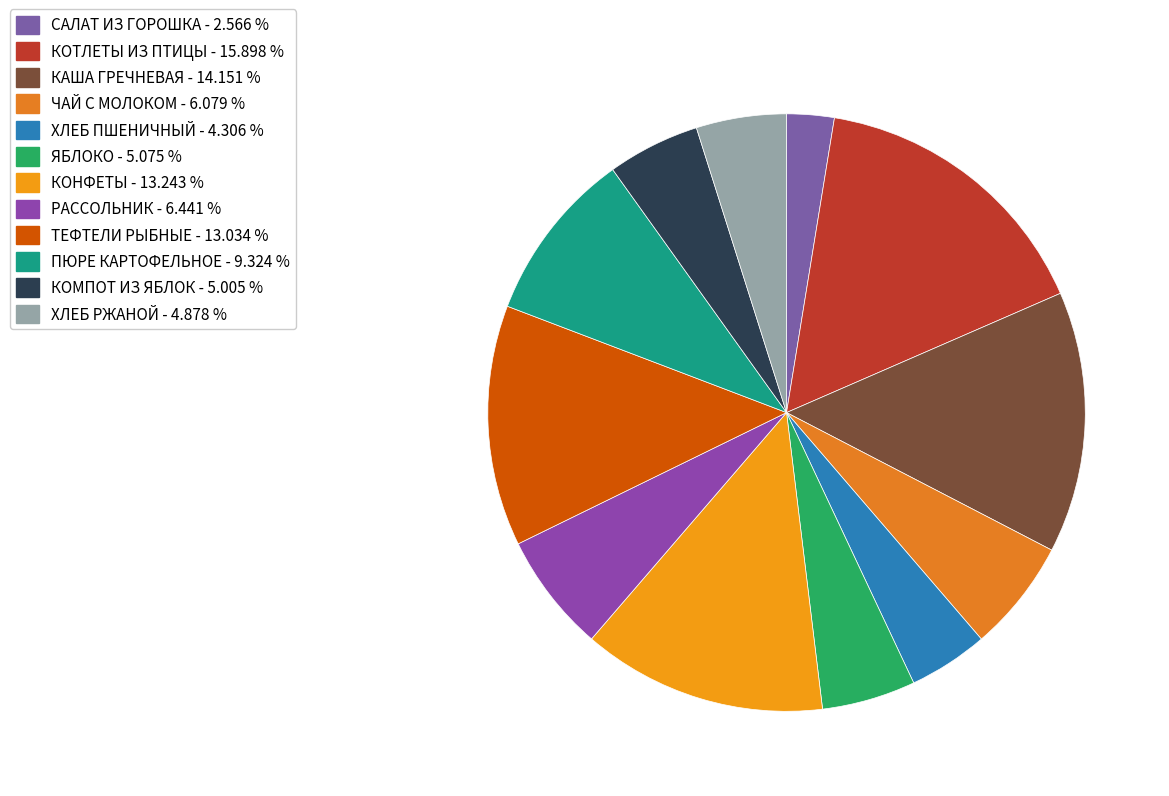

To the nearest percent, what percentage of the pie is ХЛЕБ ПШЕНИЧНЫЙ?

4%